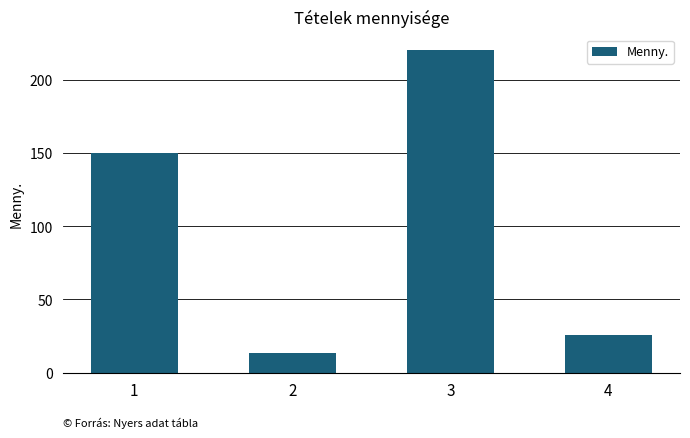

How many distinct data groups are displayed?

1